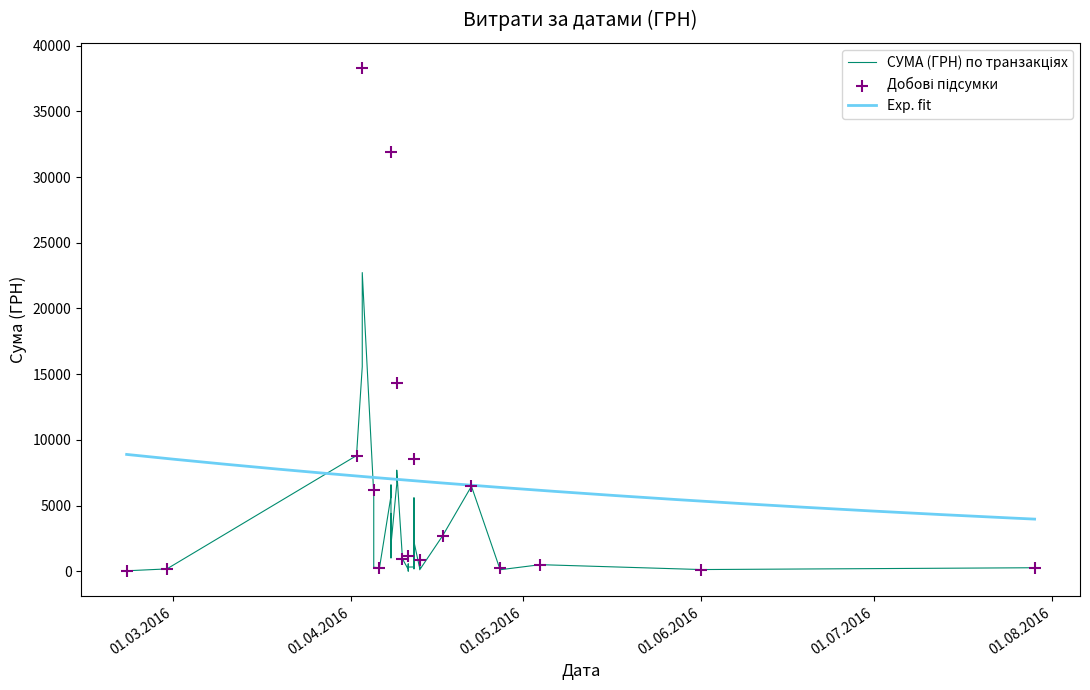

What is the change in value from 01.06.2016 to 08.04.2016?

+6439.4